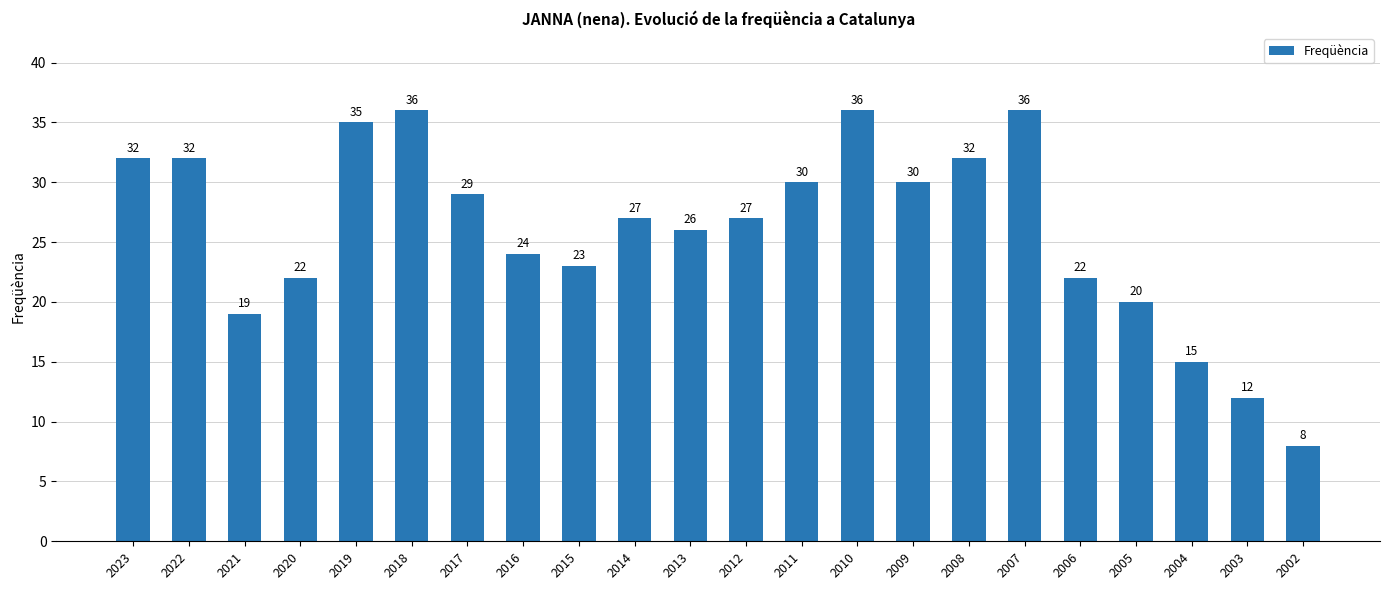

What is the difference between the values at 2014 and 2020?

5